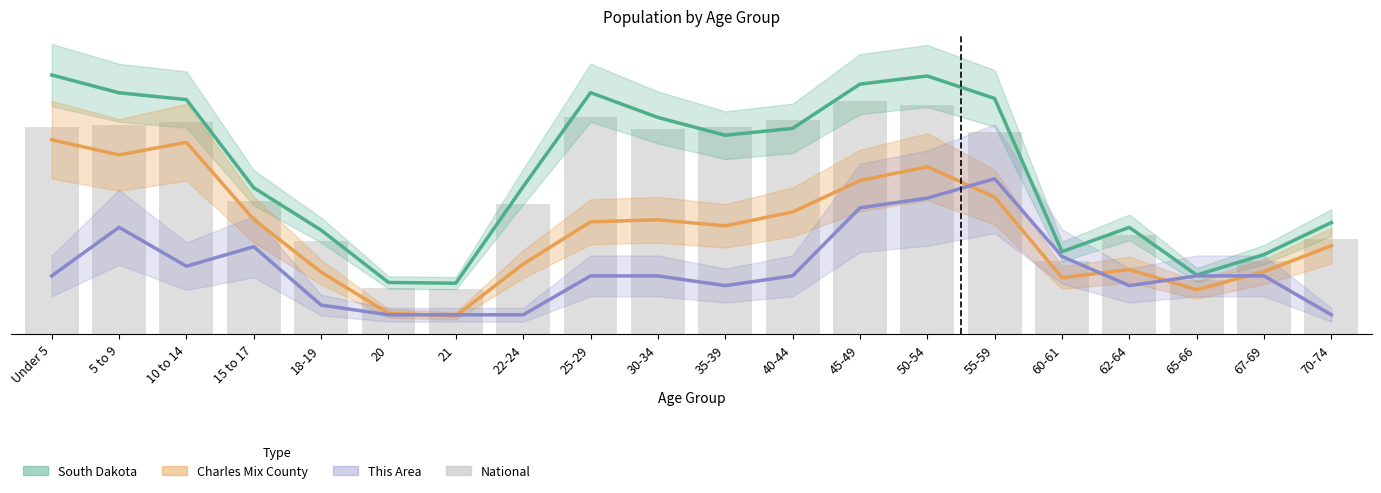

Is it true that This Area equals 29065.2 at 45-49?

True